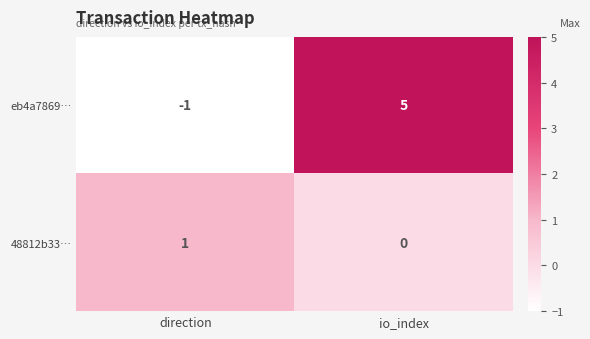

Between direction and io_index, which series saw the biggest shift?

eb4a7869…